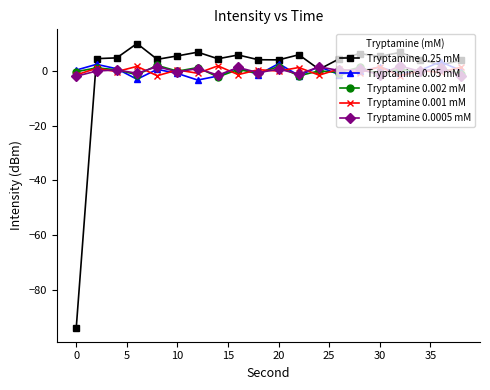

Which series has the widest spread of values?

Tryptamine 0.25 mM